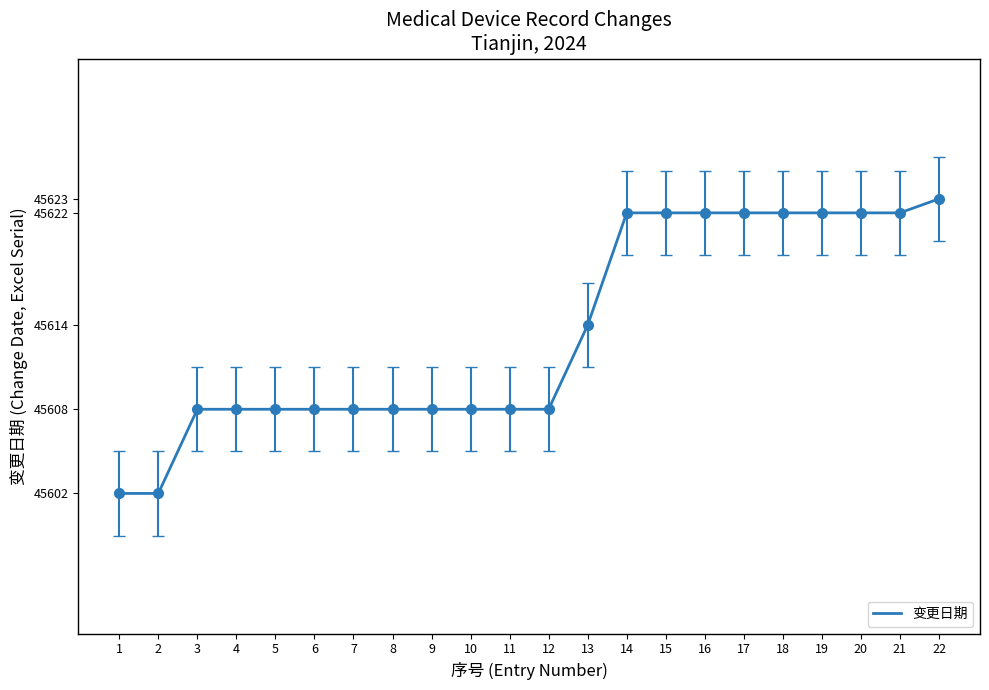

What is the maximum value shown in the chart?

45623